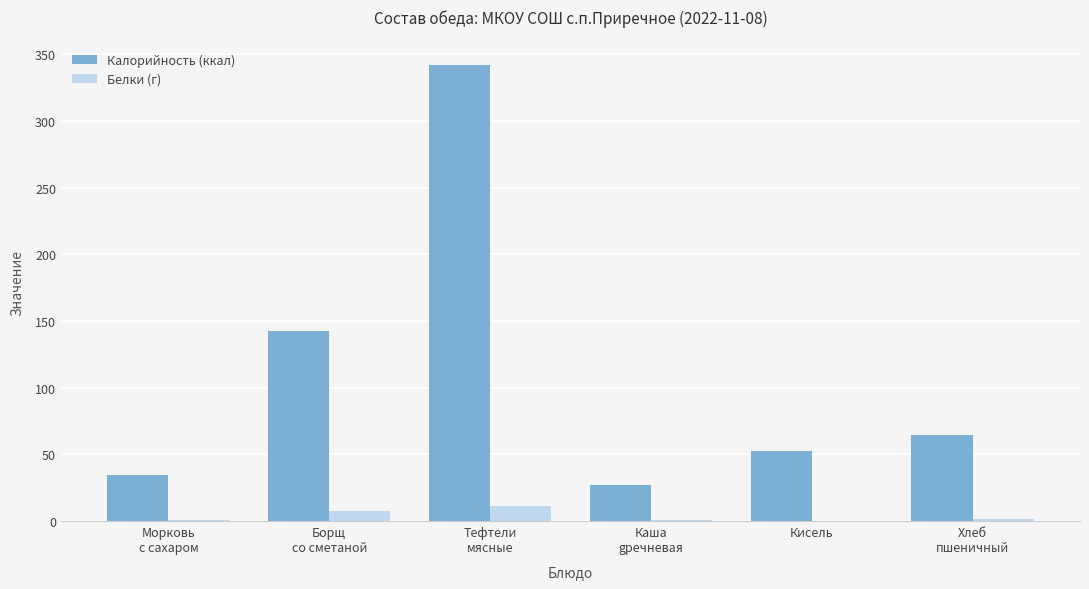

What is the maximum value for Калорийность (ккал)?

342.0